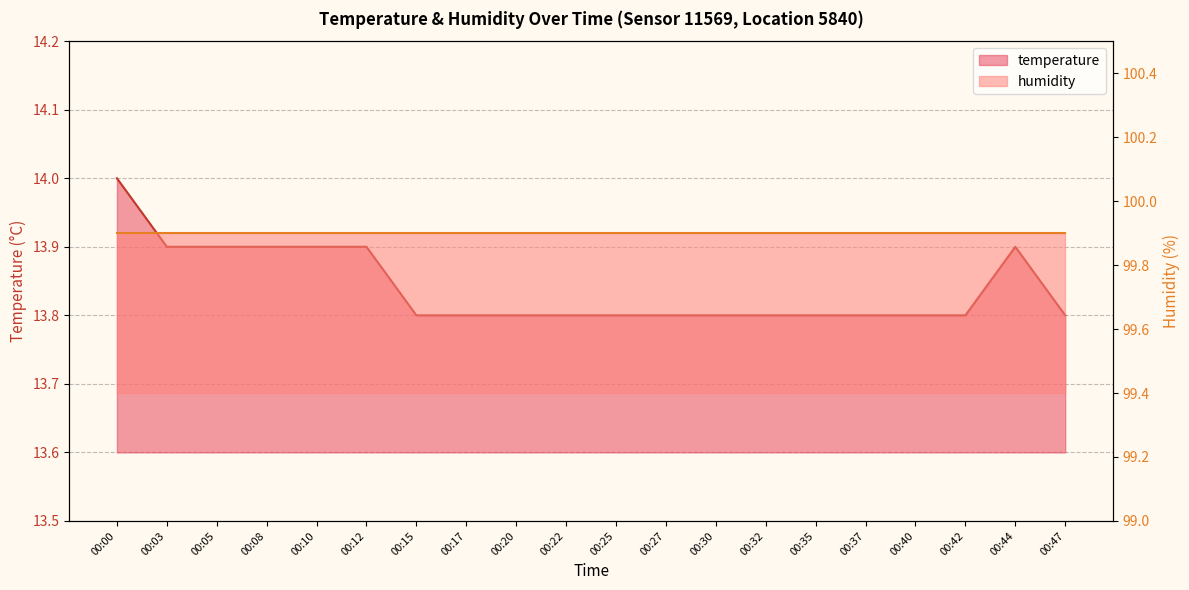

Read the value at 00:08.

13.9